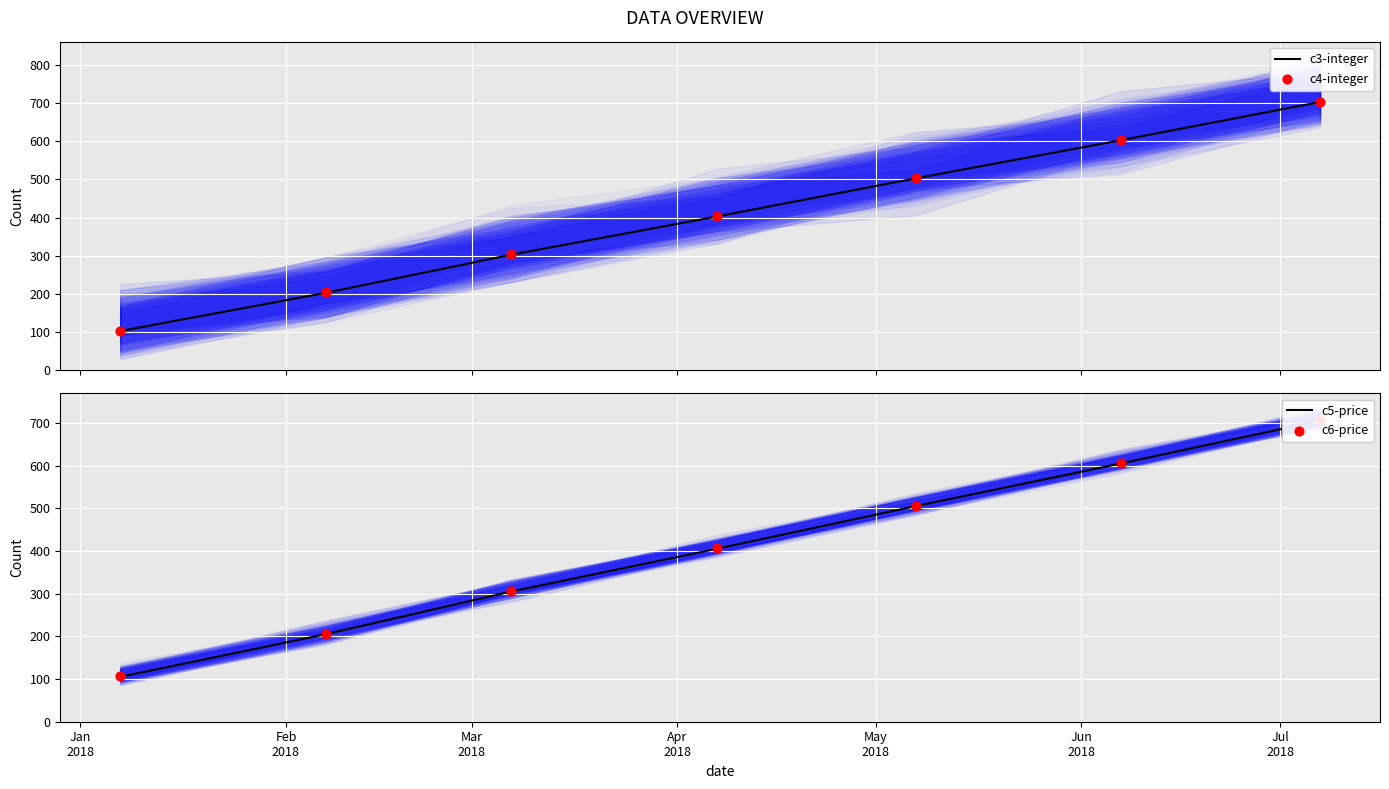

Is the value of c6-price at Jun
2018 greater than the value of c5-price at Feb
2018?

Yes